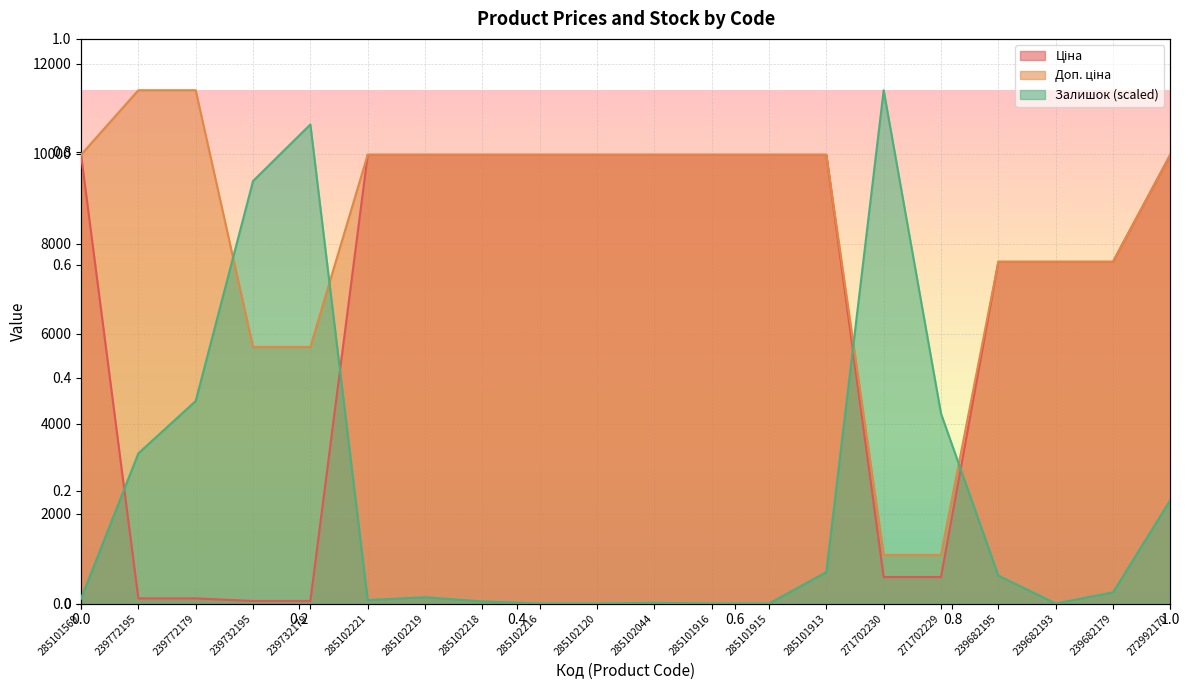

What is the spread (max minus min) of values at 285102218?

9928.4